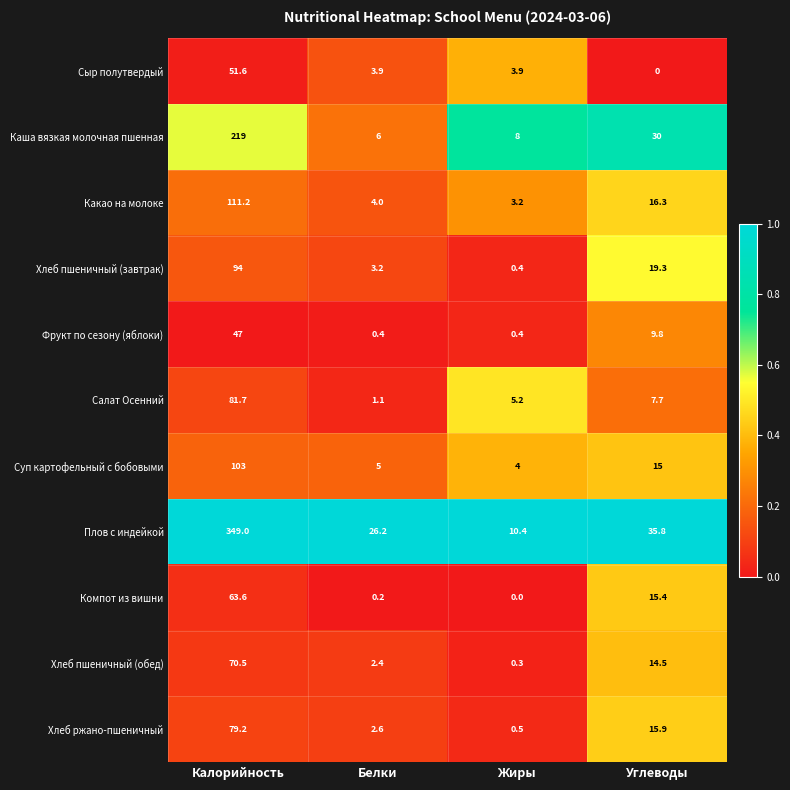

Which series has the largest range (max minus min)?

Плов с индейкой